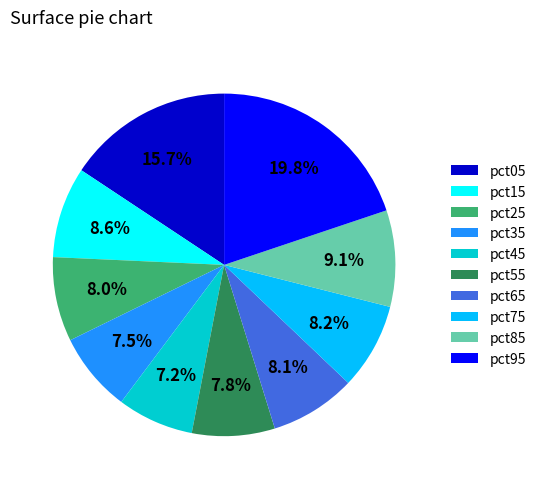

The pct95 slice represents 12% of the pie. True or false?

False